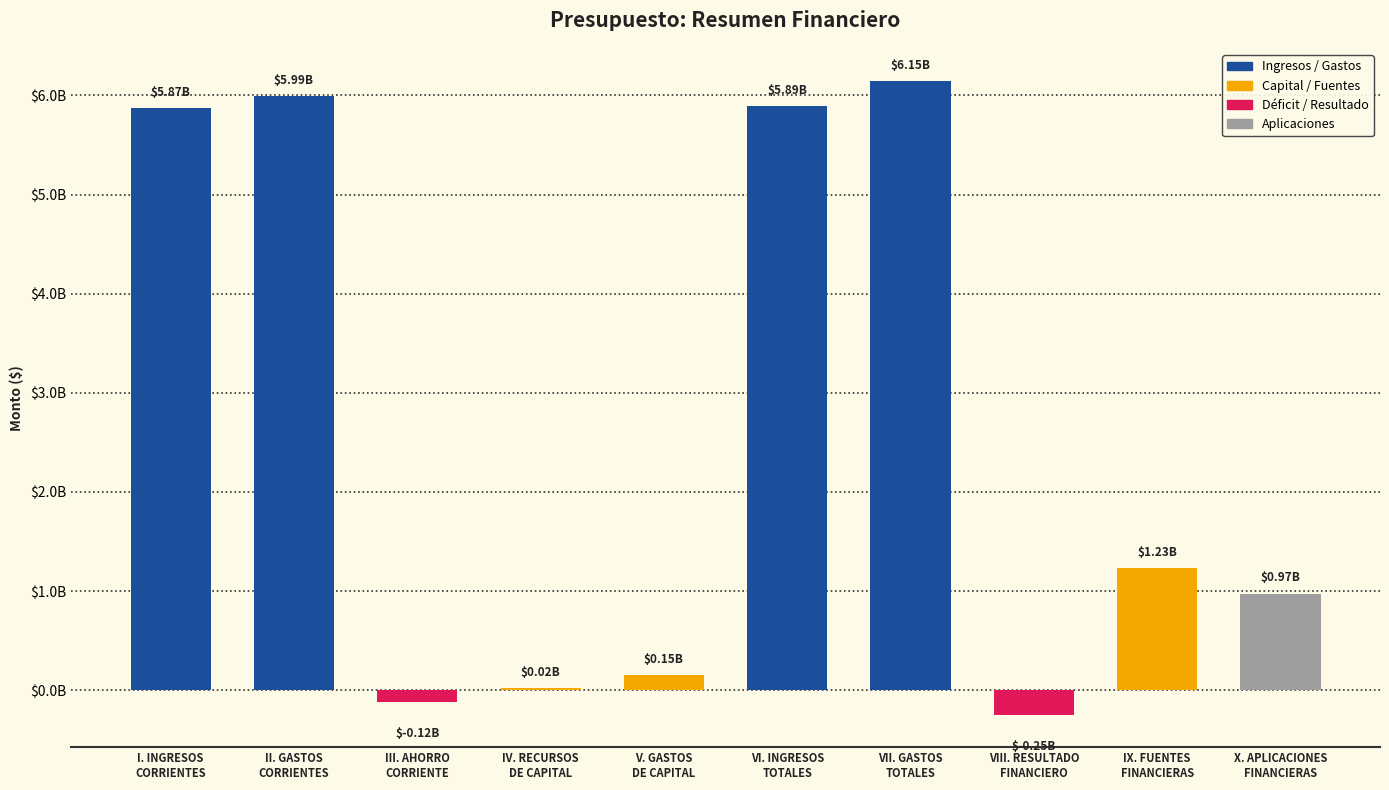

What is the average value?

2590285533.8